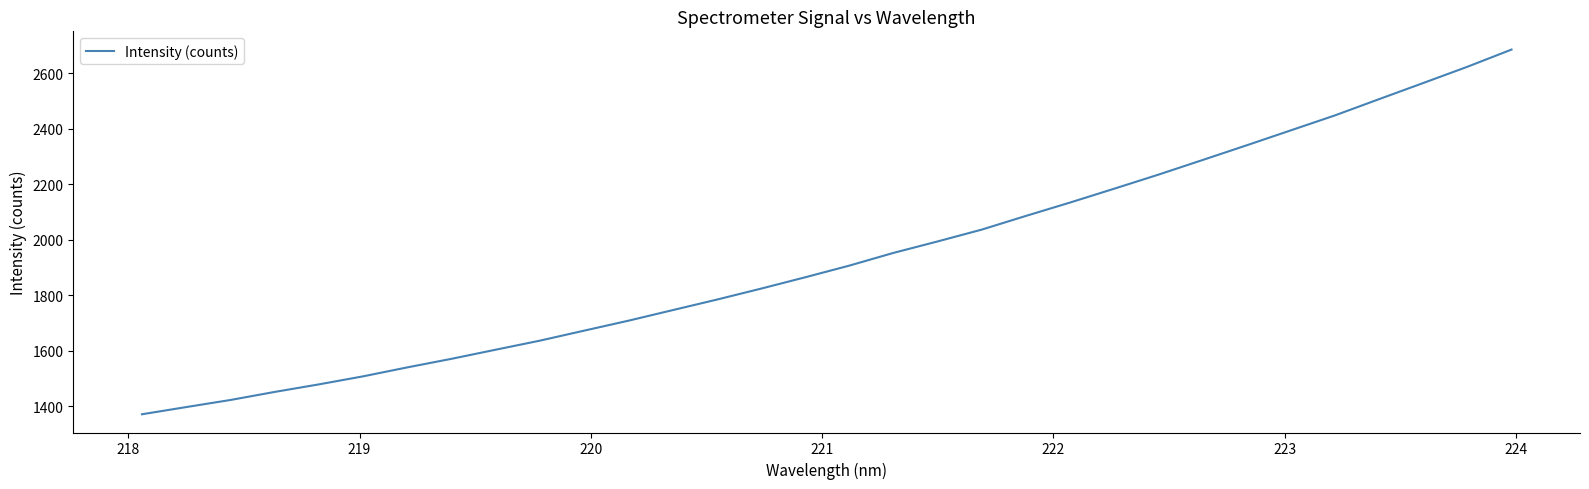

What is the minimum value shown in the chart?

1371.0